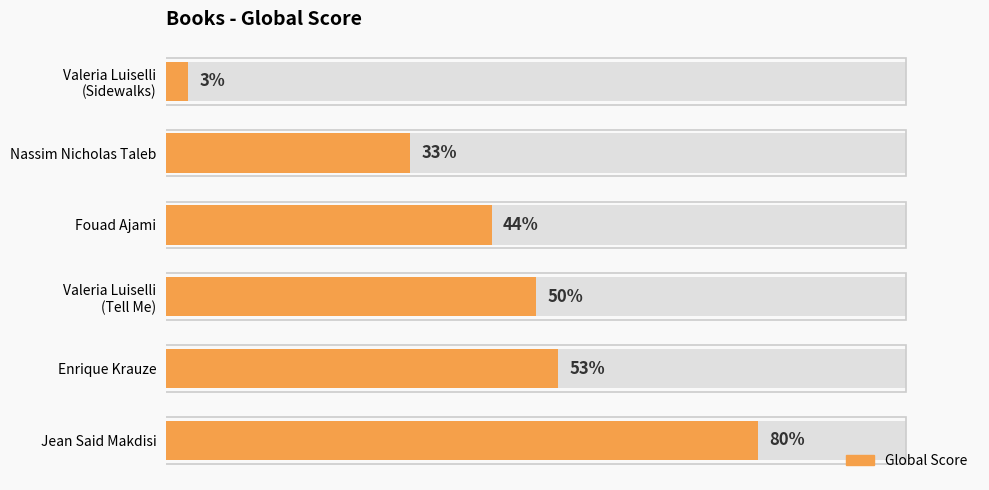

What is the value of the 2nd bar from the left?

53